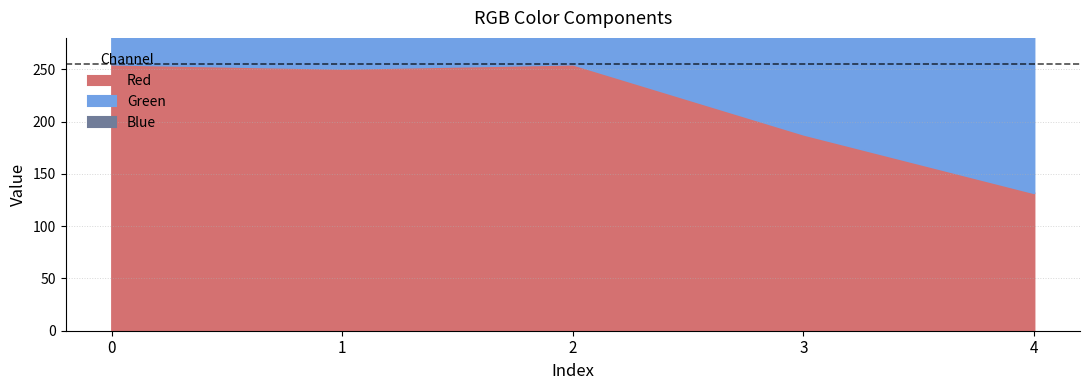

At which label is Blue closest to 132?

1